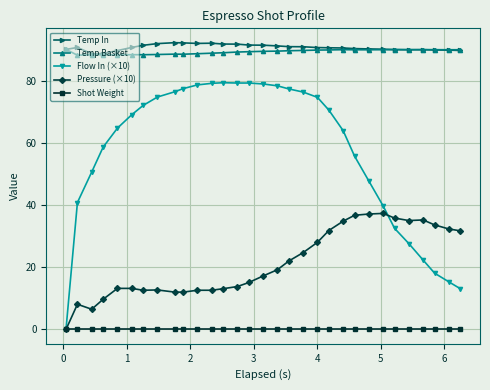

What is the difference between the second highest and second lowest values in the Temp Basket series?

1.7